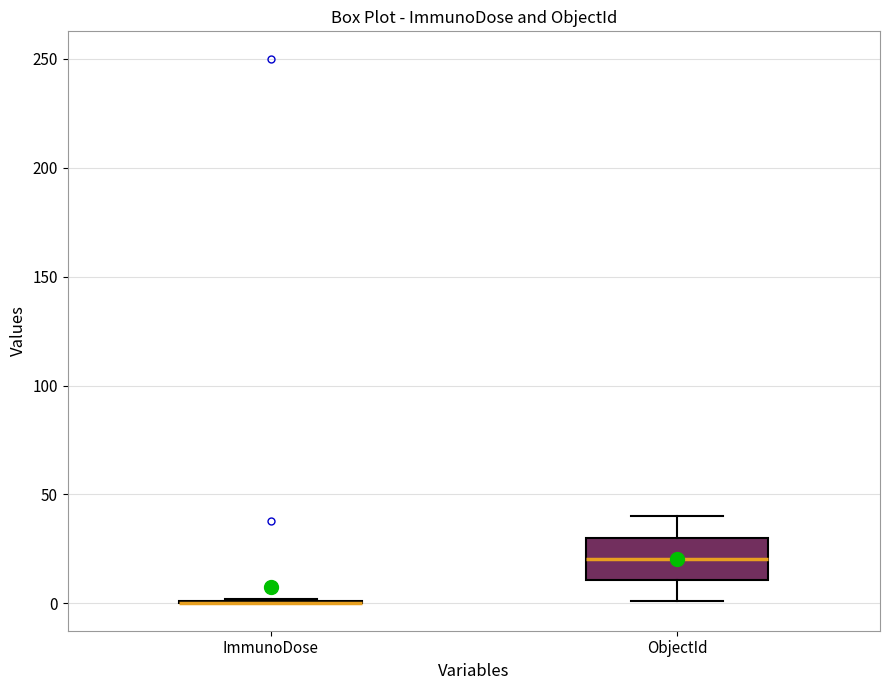

Reading left to right, transcribe this box plot: for each box, give where its median line is, the range the box spans, and where its two whiskers end, as read against the y-axis. The values are not printed on the chart, so give them approximately, as read against the axis.

ImmunoDose: box collapsed to a line at 0, whiskers 0 to 0
ObjectId: median 20, box 10 to 30, whiskers 0 to 40